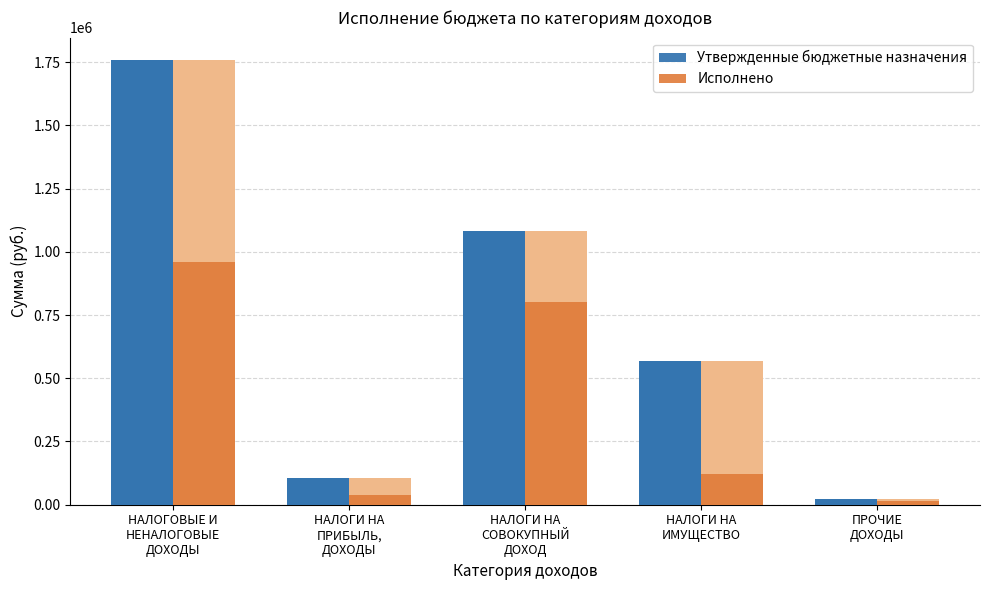

How many bars are there in each group?

2